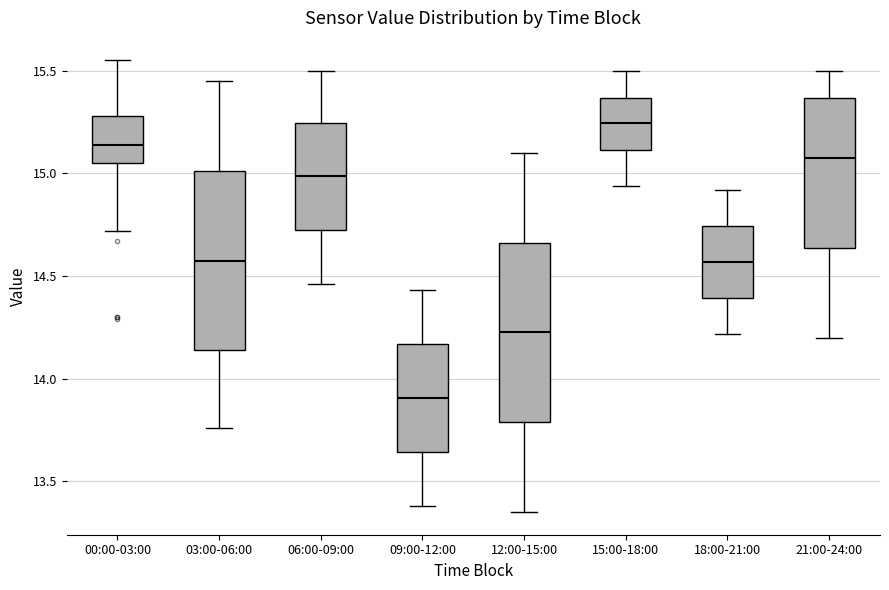

Where is the upper edge of the box for 21:00-24:00 on the y-axis? The values are not printed on the chart, so give them approximately, as read against the axis.

15.35